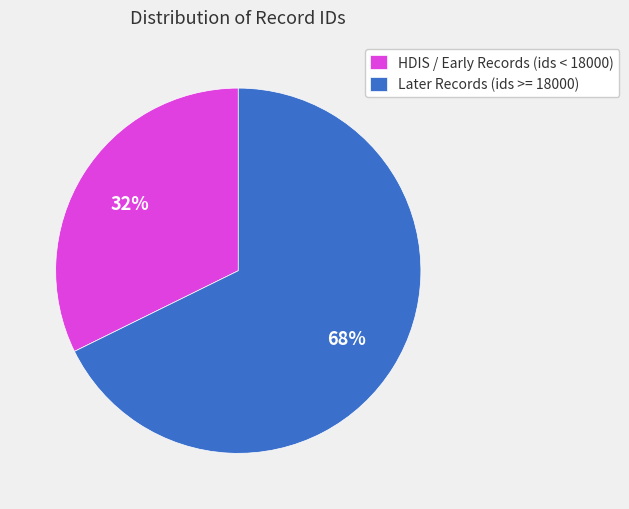

To the nearest percent, what is the combined percentage of HDIS / Early Records (ids < 18000) and Later Records (ids >= 18000)?

100%